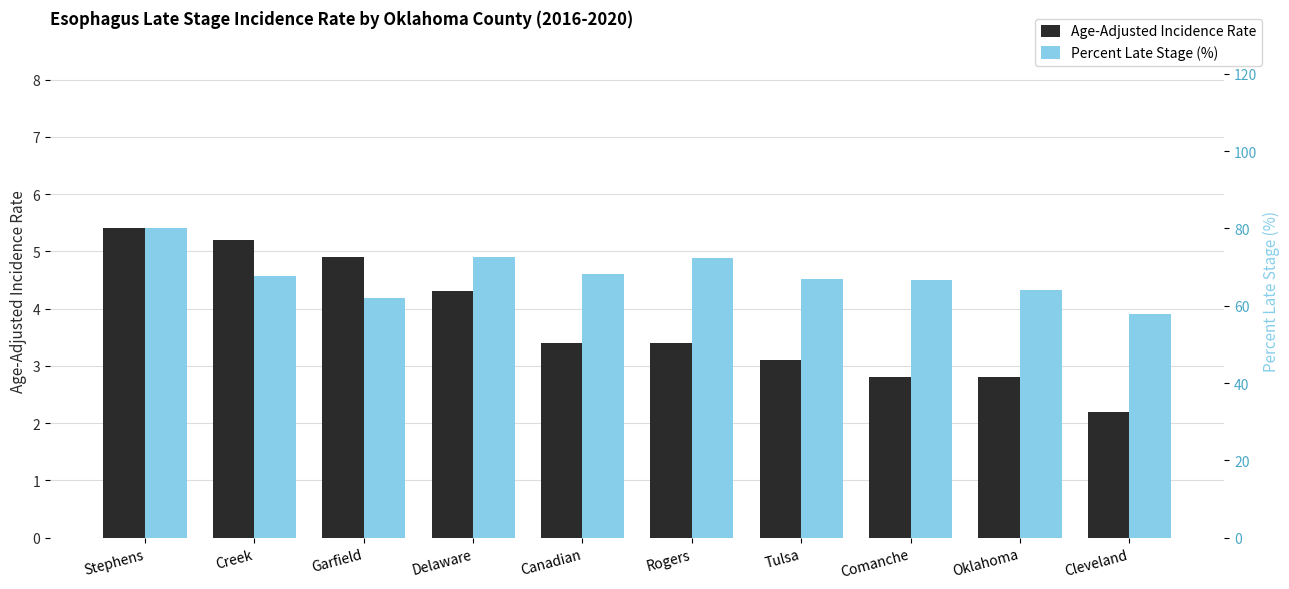

What position from the right is Comanche?

3